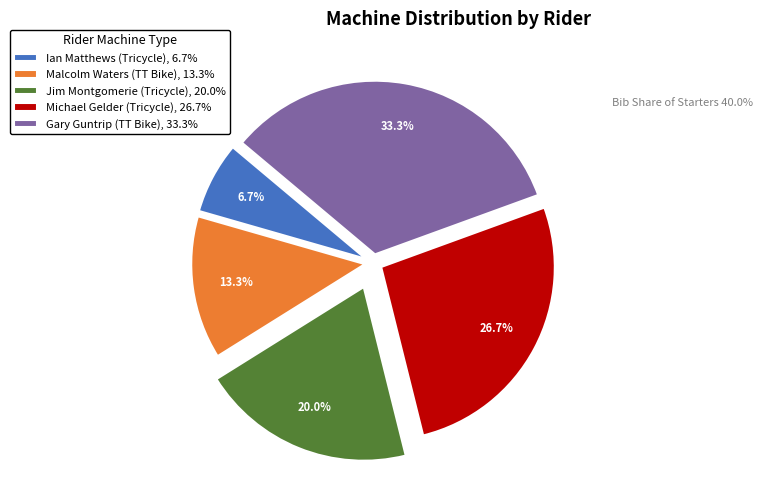

Approximately how many times larger is the value at Jim Montgomerie (Tricycle), 20.0% compared to Ian Matthews (Tricycle), 6.7%?

3.0